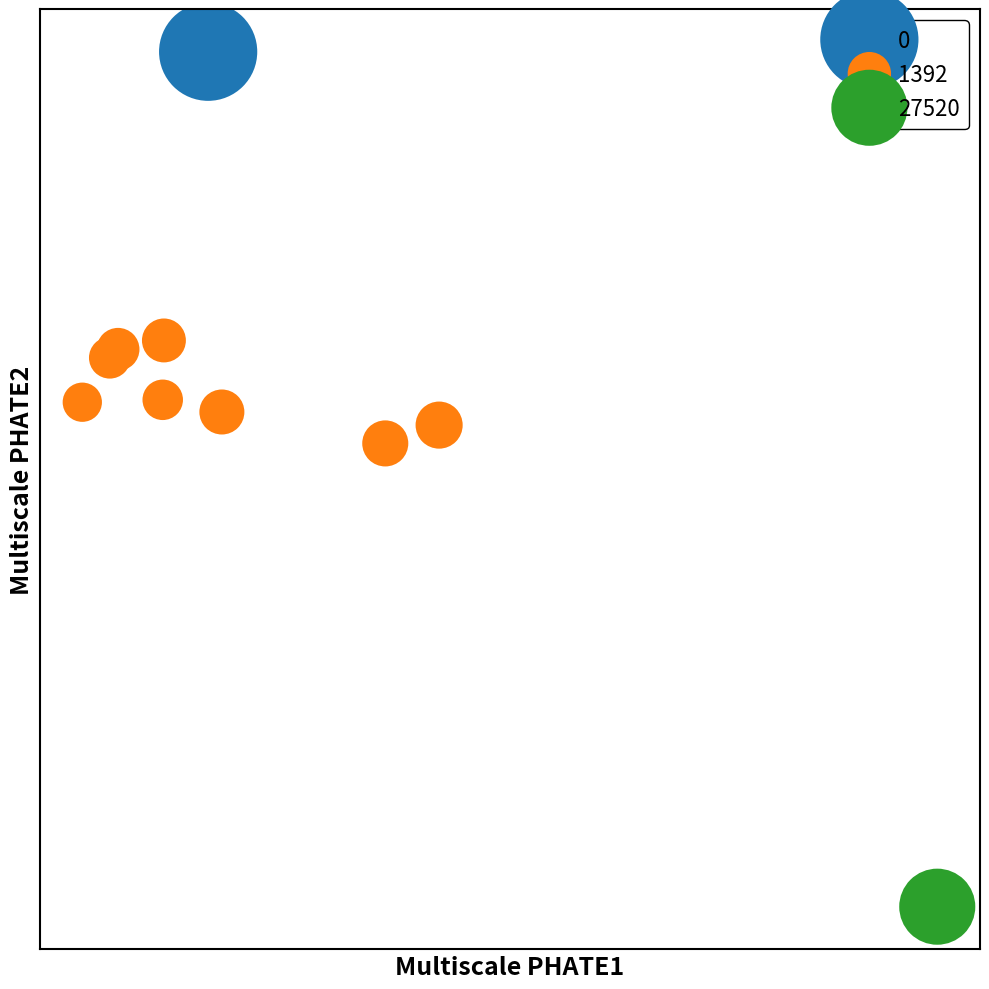

What are all the series names shown in the legend?

0, 1392, 27520